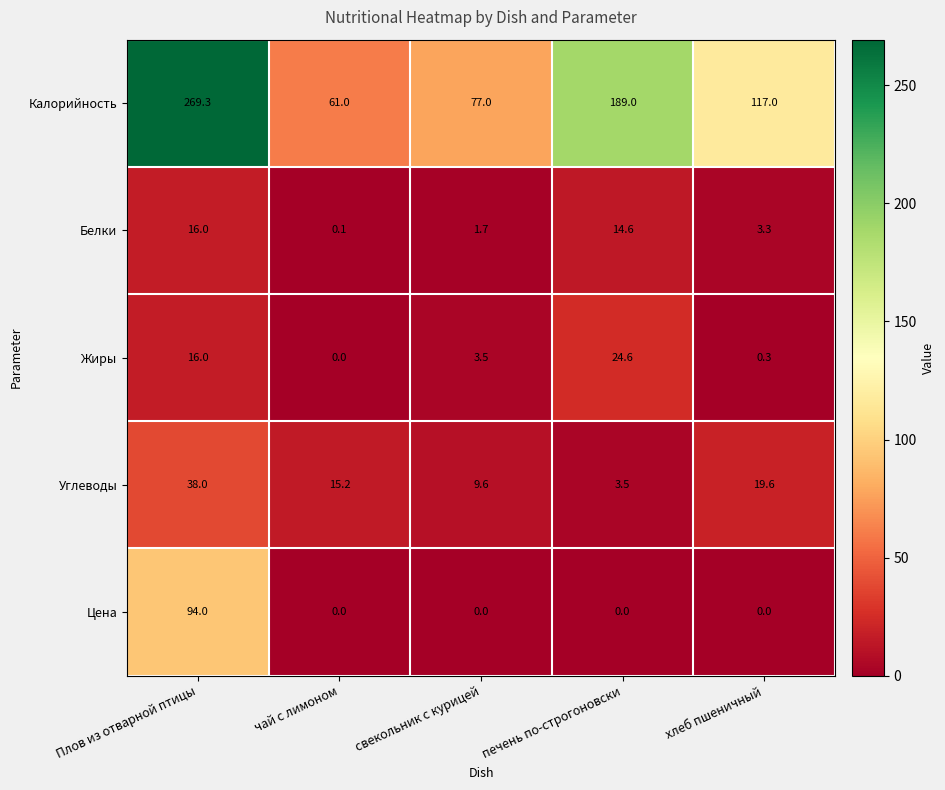

Where does the Углеводы series first go above 15?

Плов из отварной птицы